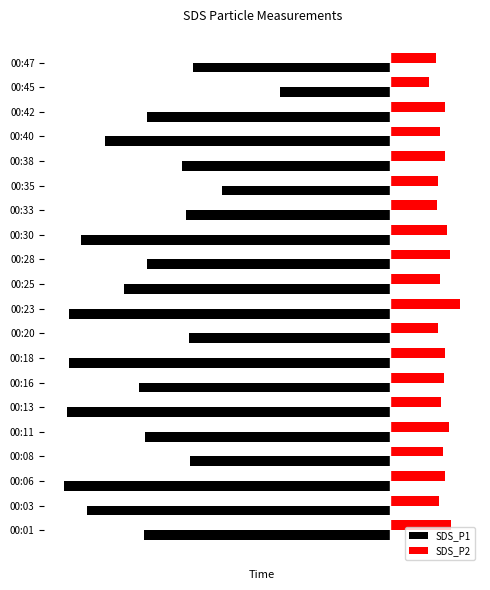

What is the sum of all SDS_P2 values?

106.5